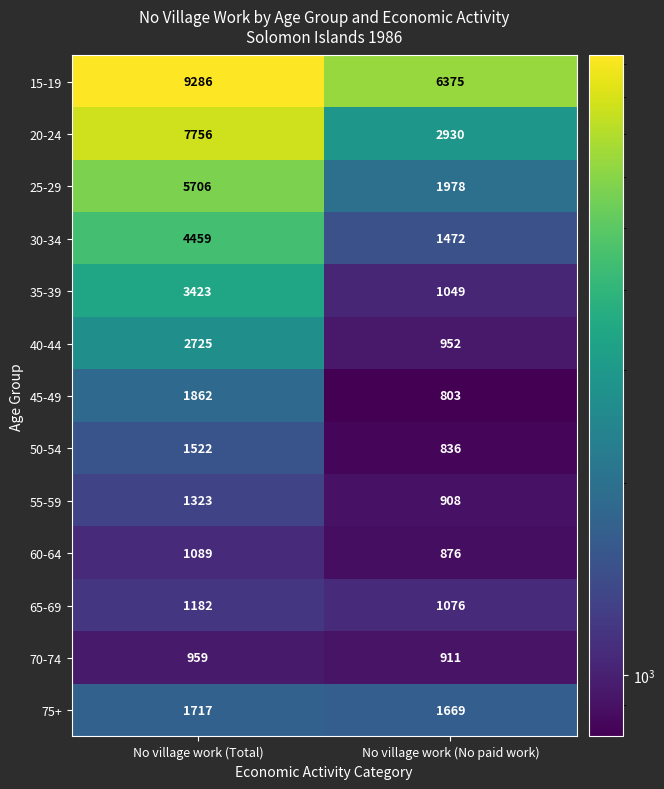

Is it true that 55-59 equals 617 at No village work (No paid work)?

False